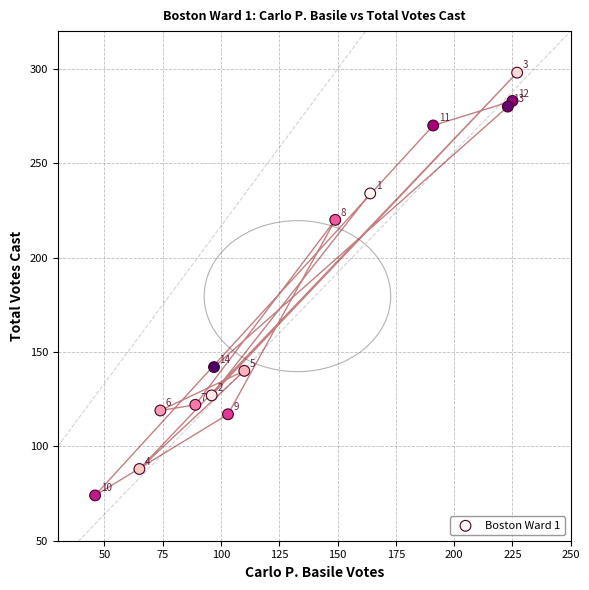

What is the range of X values (max minus min)?

181